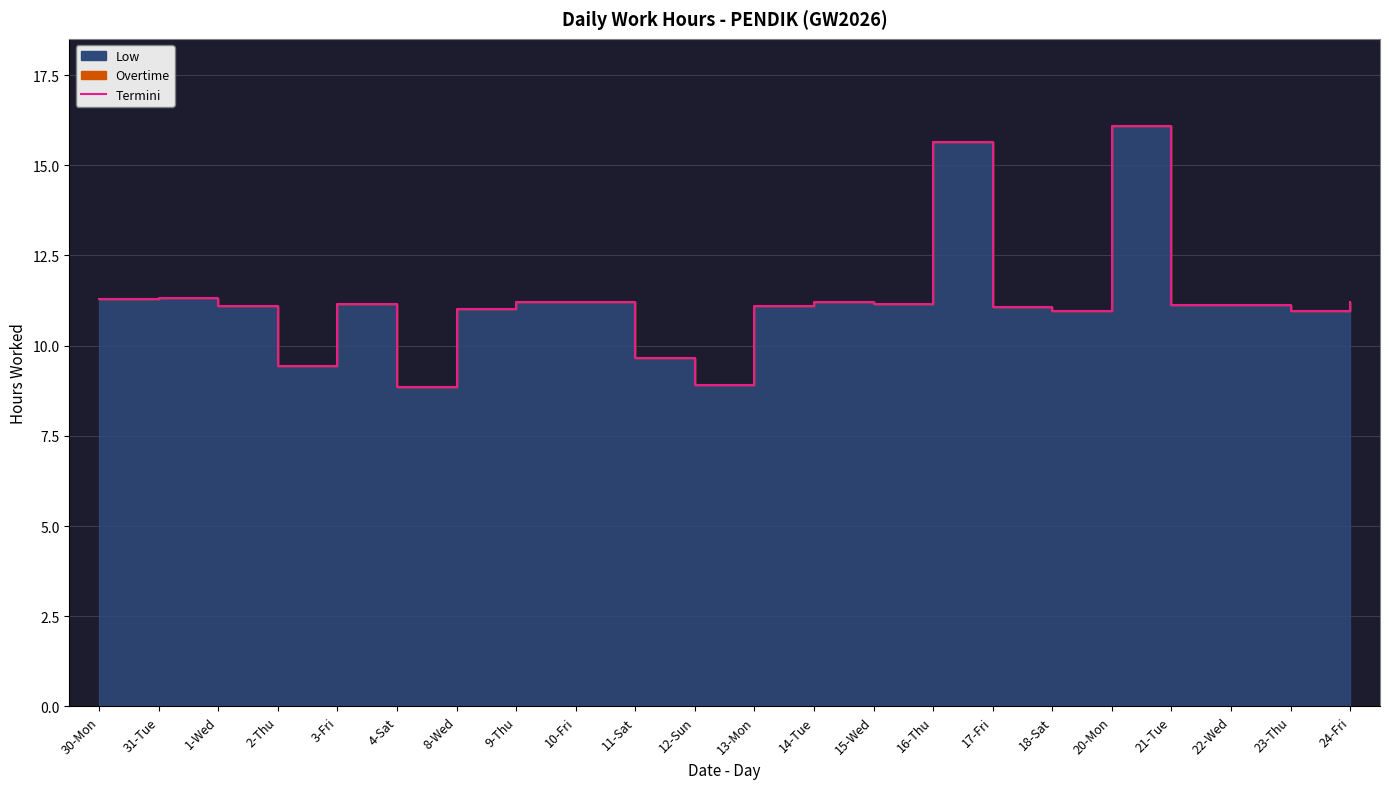

What is the minimum value shown in the chart?

8.8